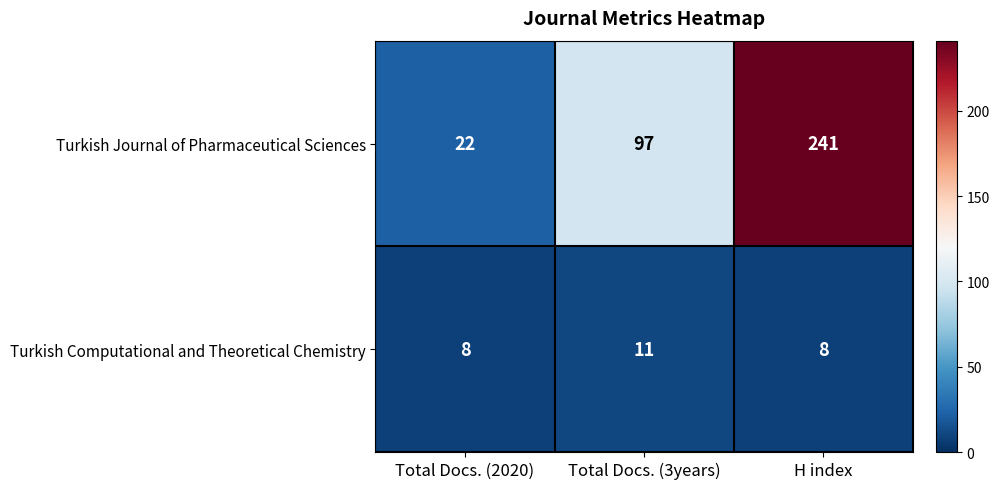

What is the approximate value of Turkish Computational and Theoretical Chemistry at H index?

8